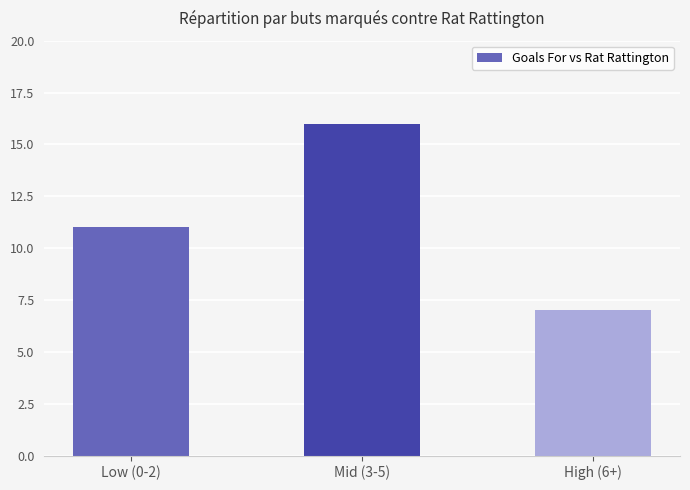

Are the bars grouped side by side (vs. stacked)?

No